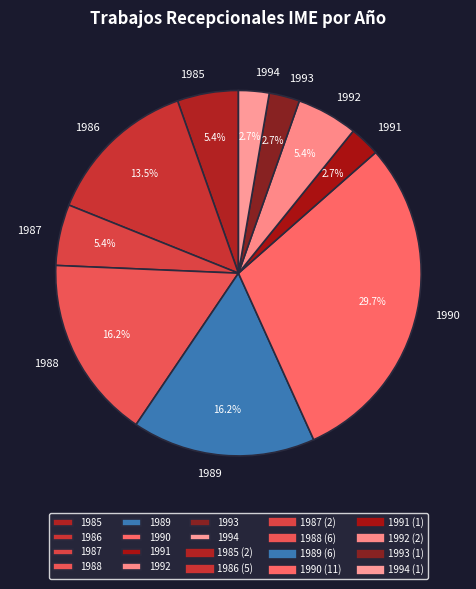

To the nearest percent, what is the combined percentage of 1991 and 1992?

8%